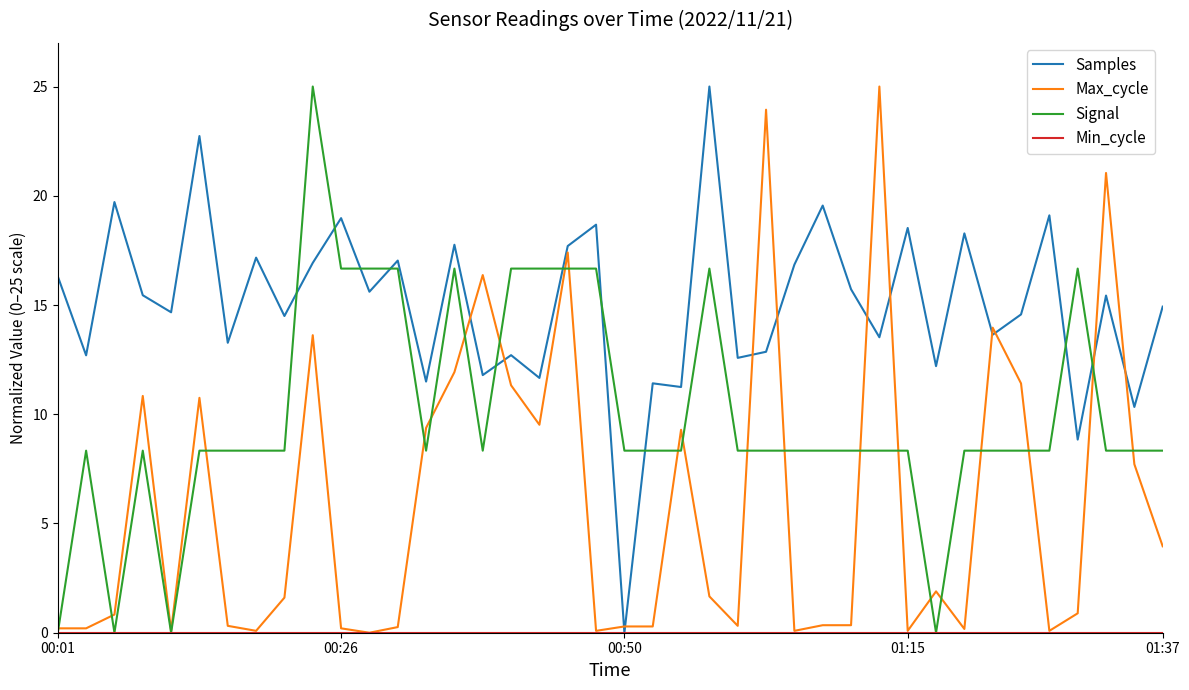

What is the maximum value shown in the chart?

25.0